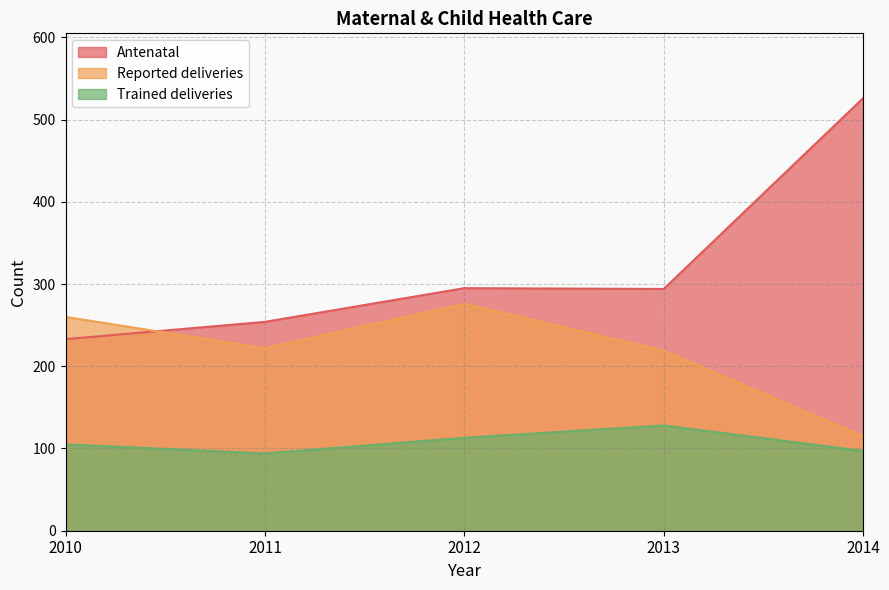

Which series has the largest range (max minus min)?

Antenatal